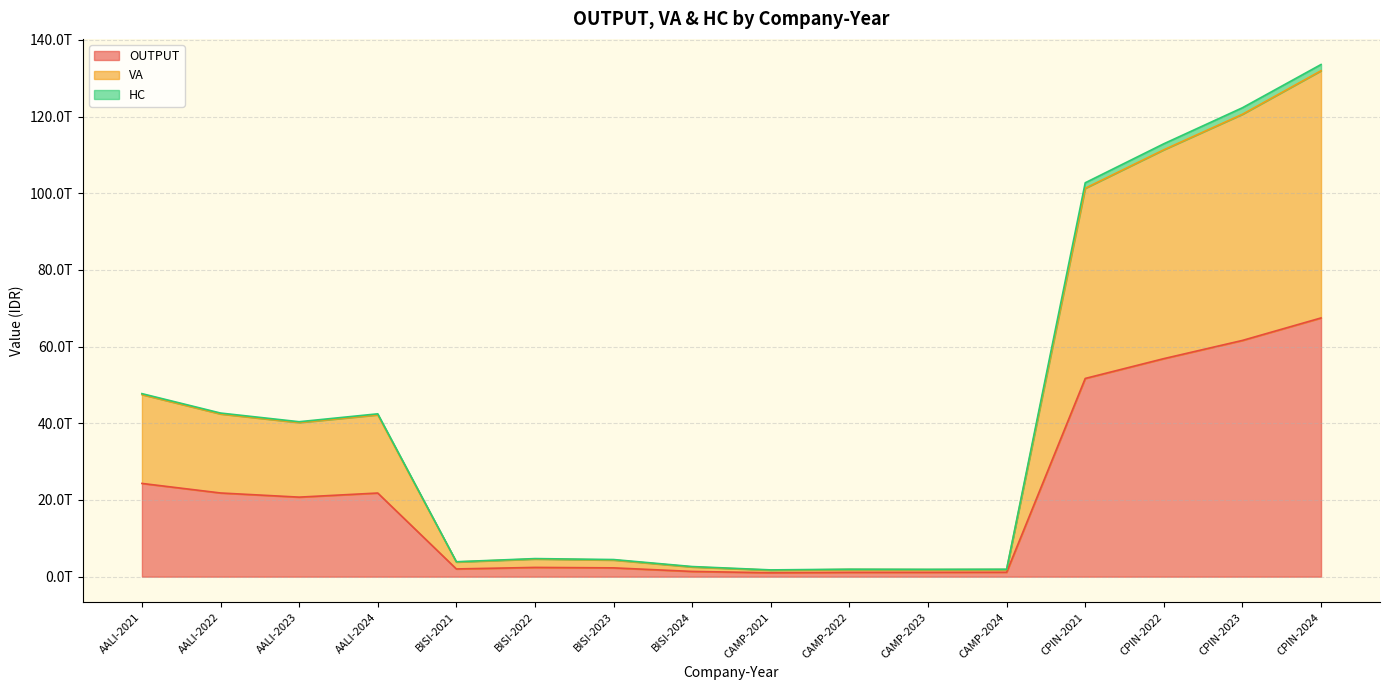

Where is the first local maximum for VA?

AALI-2024